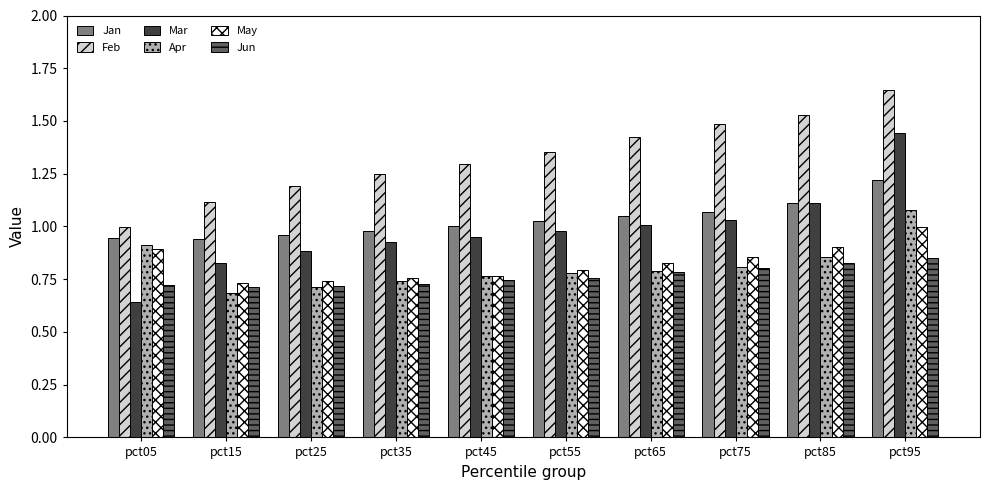

Does the chart contain stacked bars?

No